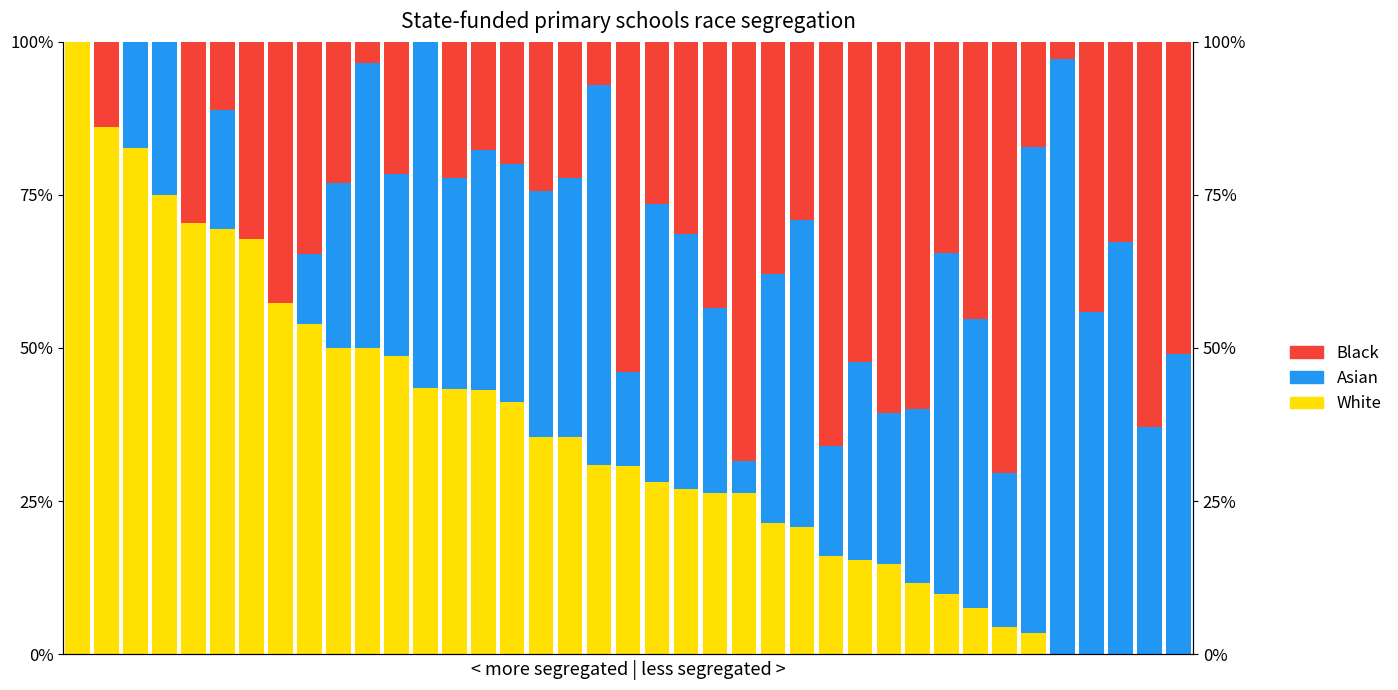

Reading right to left, list all the values displayed in this chart.

White: 0.0	0.0	0.0	0.0	0.0	3.4	4.5	7.5	9.8	11.7	14.8	15.4	16.0	20.8	21.5	26.3	26.4	27.0	28.1	30.8	31.0	35.6	35.6	41.2	43.1	43.3	43.4	48.6	50.0	50.0	53.8	57.4	67.7	69.4	70.4	75.0	82.6	86.0	100.0
Asian: 49.0	37.1	67.2	55.9	97.2	79.3	25.0	47.2	55.7	28.3	24.6	32.3	18.0	50.0	40.5	5.3	30.2	41.6	45.3	15.4	61.9	42.2	40.0	38.8	39.2	34.4	56.6	29.7	46.6	26.9	11.5	0.0	0.0	19.4	0.0	25.0	17.4	0.0	0.0
Black: 51.0	62.9	32.8	44.1	2.8	17.2	70.5	45.3	34.4	60.0	60.7	52.3	66.0	29.2	38.0	68.4	43.4	31.5	26.6	53.8	7.1	22.2	24.4	20.0	17.6	22.2	0.0	21.6	3.4	23.1	34.6	42.6	32.3	11.1	29.6	0.0	0.0	14.0	0.0